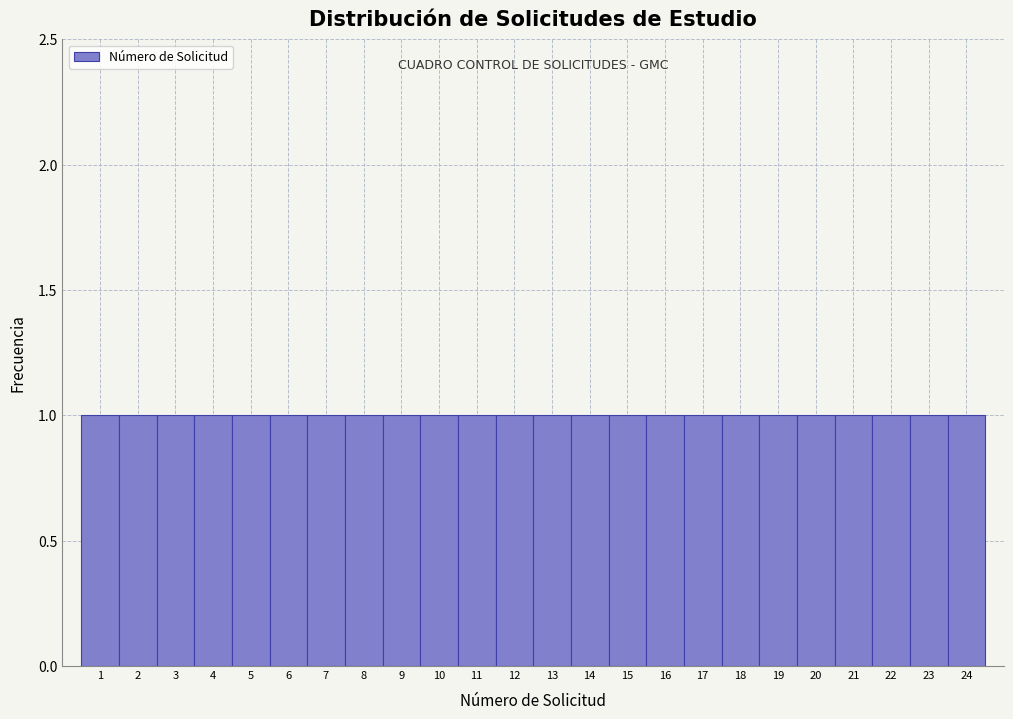

What is the height of the bar covering 23.5 to 24.5 on the x-axis? The values are not printed on the chart, so give them approximately, as read against the axis.

1